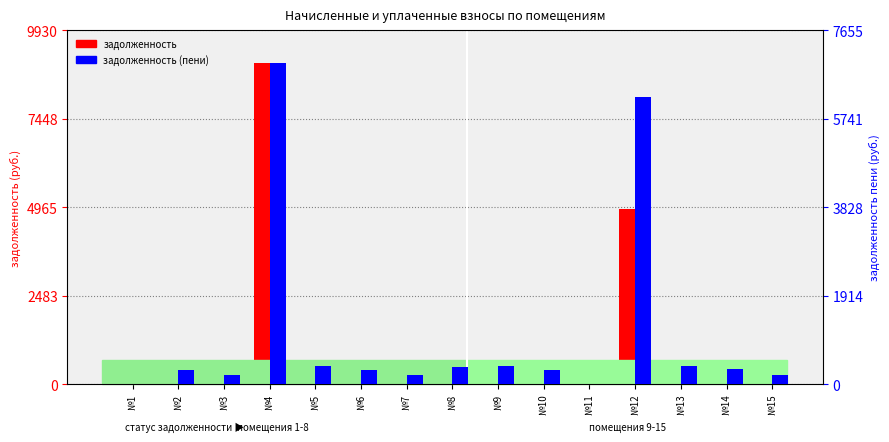

What is the approximate value of задолженность at №13?

387.9